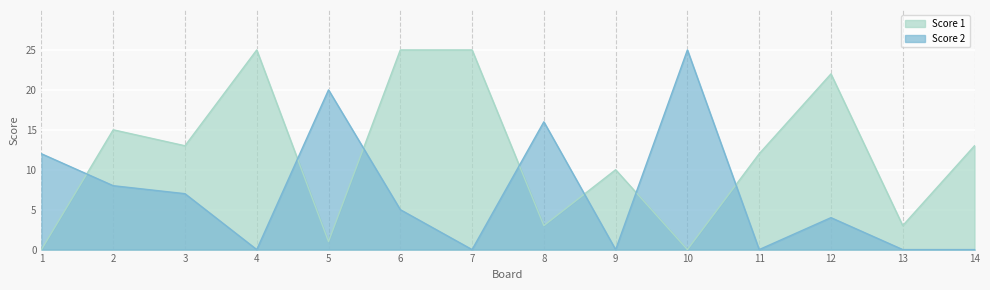

Between which two adjacent categories do Score 1 and Score 2 first intersect?

1 and 2